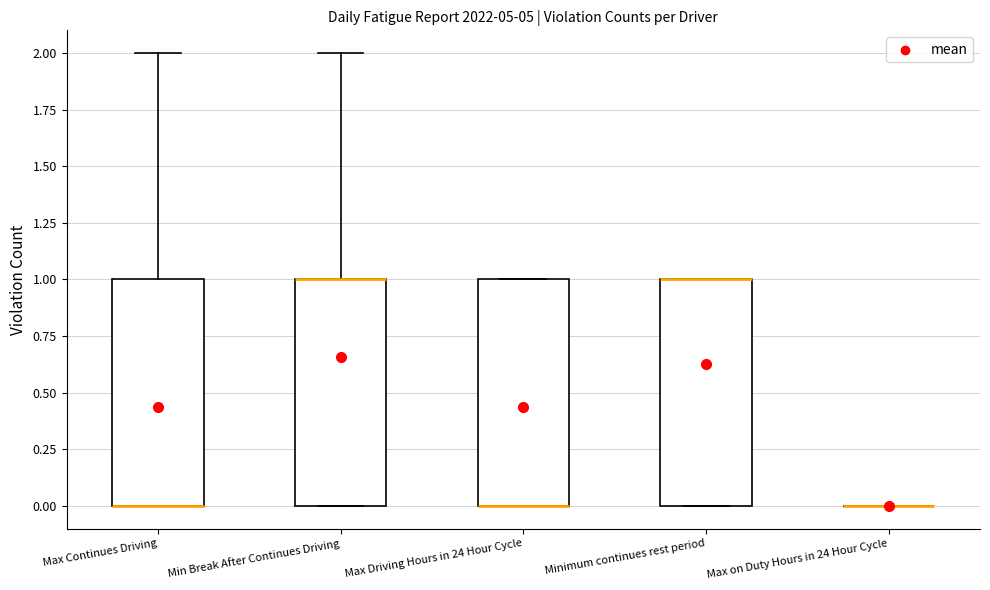

Where is the upper edge of the box for Max Driving Hours in 24 Hour Cycle on the y-axis? The values are not printed on the chart, so give them approximately, as read against the axis.

1